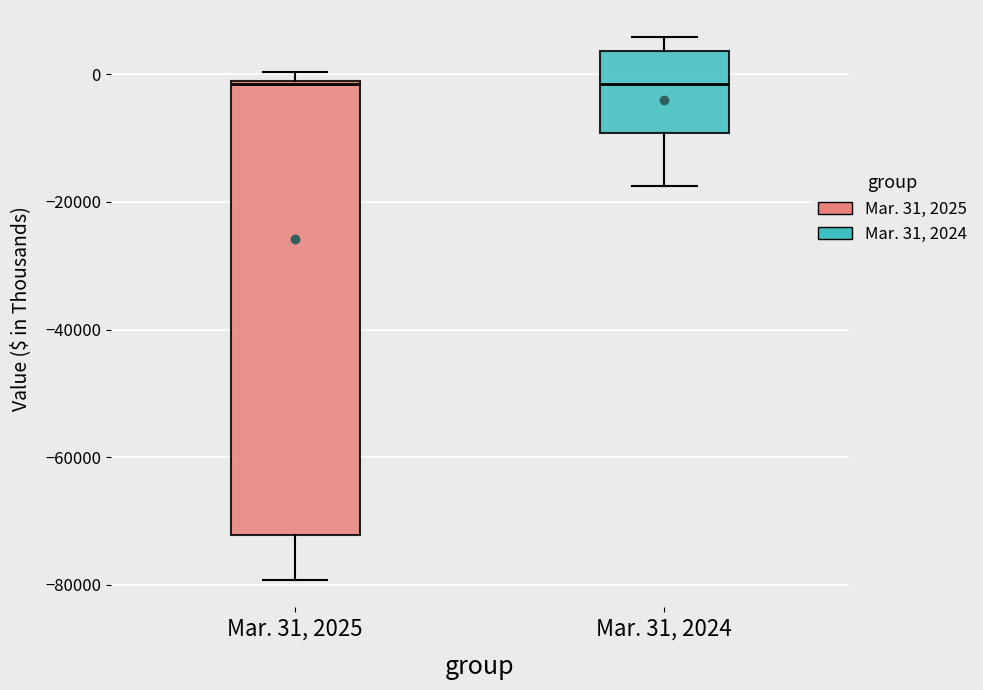

Which box is the tallest, from its lower edge to its upper edge?

Mar. 31, 2025